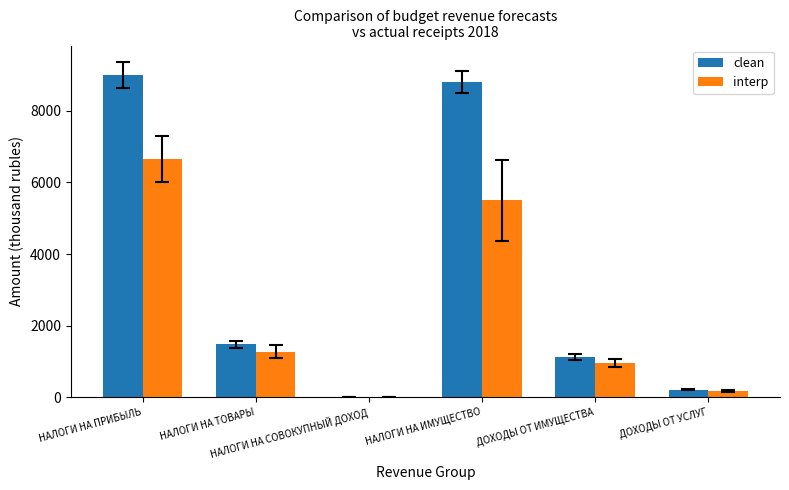

What is the difference between the clean values at НАЛОГИ НА ИМУЩЕСТВО and ДОХОДЫ ОТ УСЛУГ?

8583.2